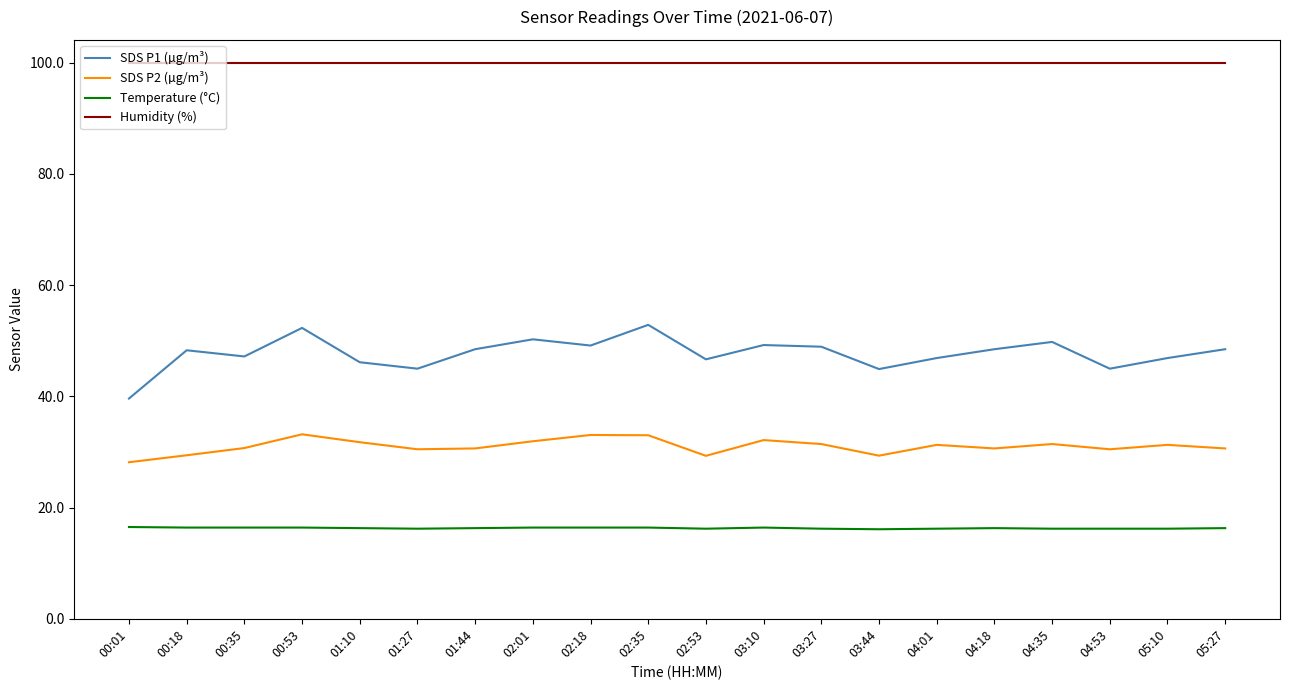

Which series has the largest total across all categories?

Humidity (%)